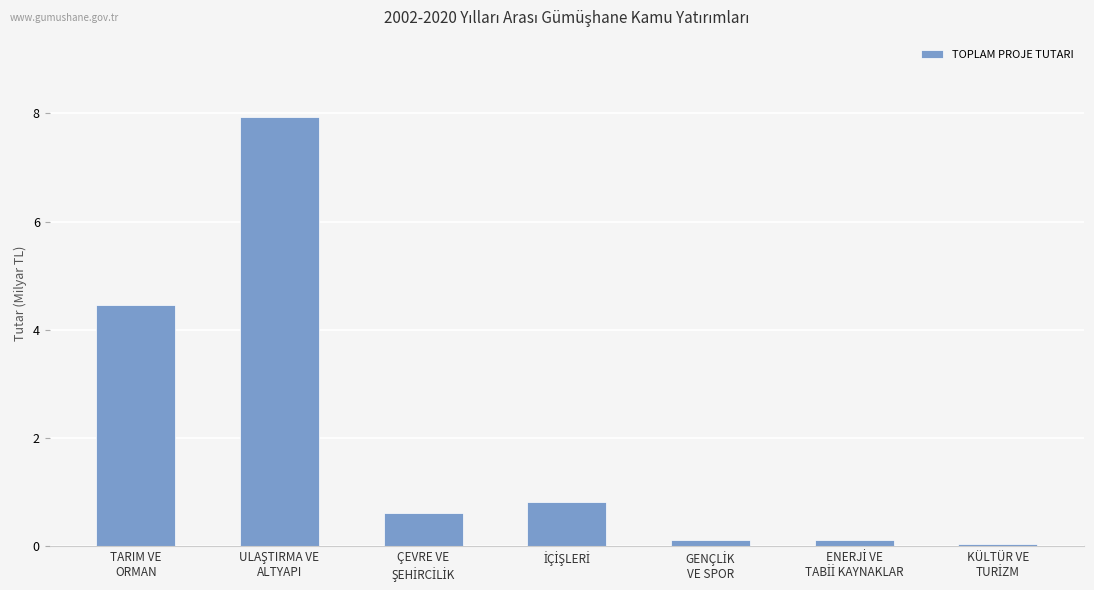

What is the smallest value displayed?

0.1